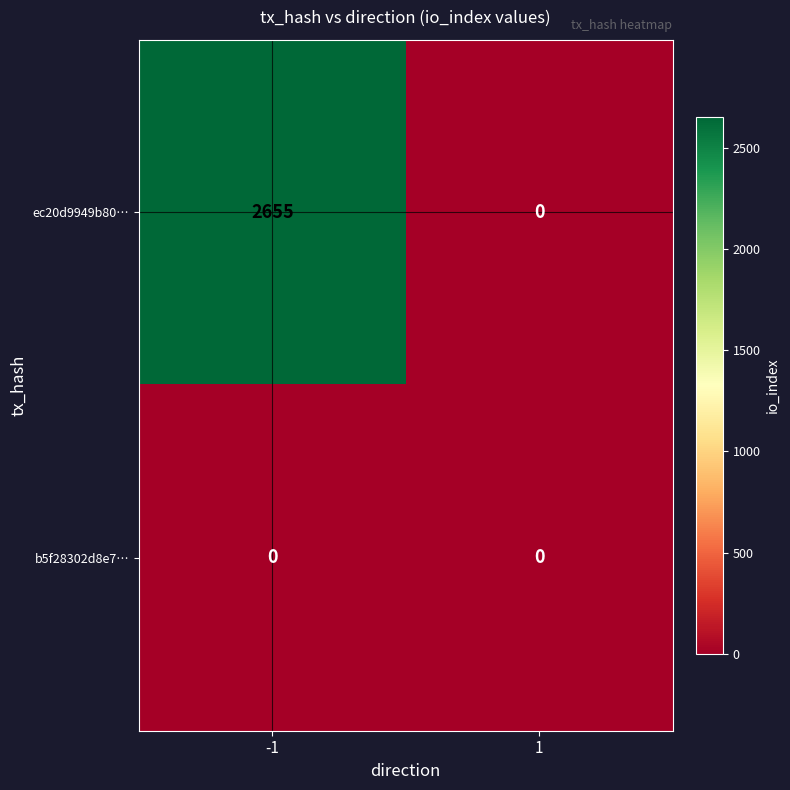

Rank the series by their maximum value, from highest to lowest.

ec20d9949b80…, b5f28302d8e7…